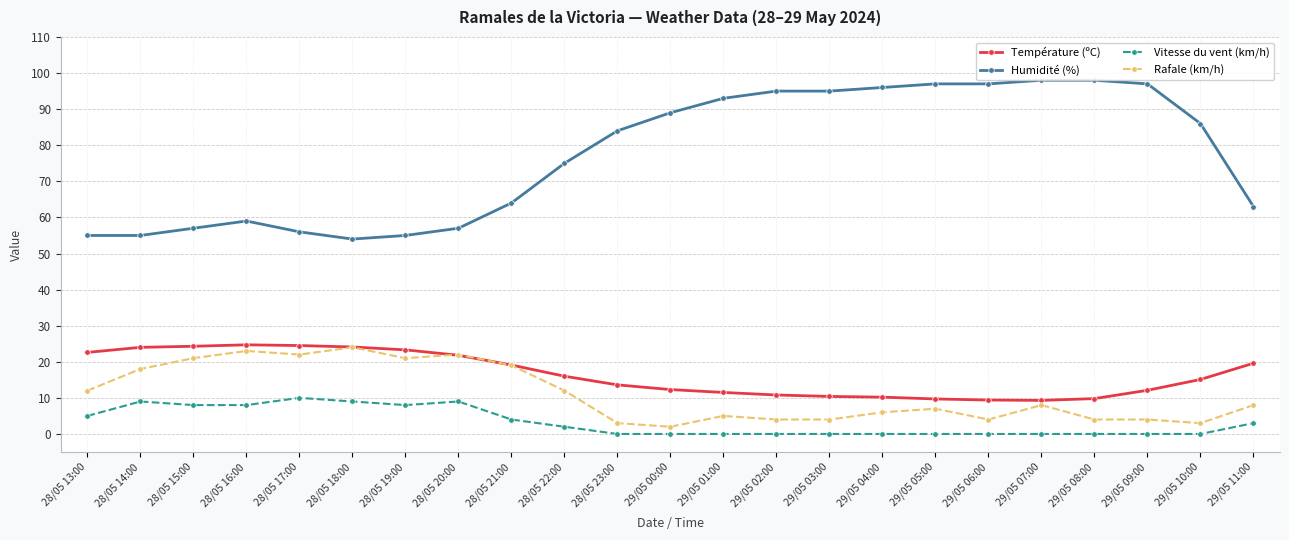

How many series are shown in this chart?

4